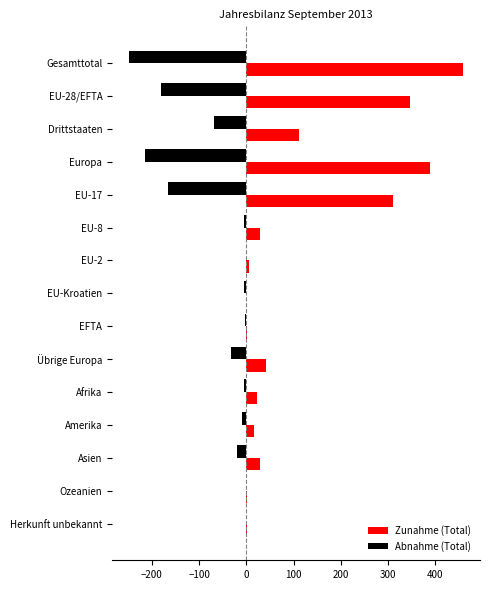

How many data points in Abnahme (Total) are above -10?

7